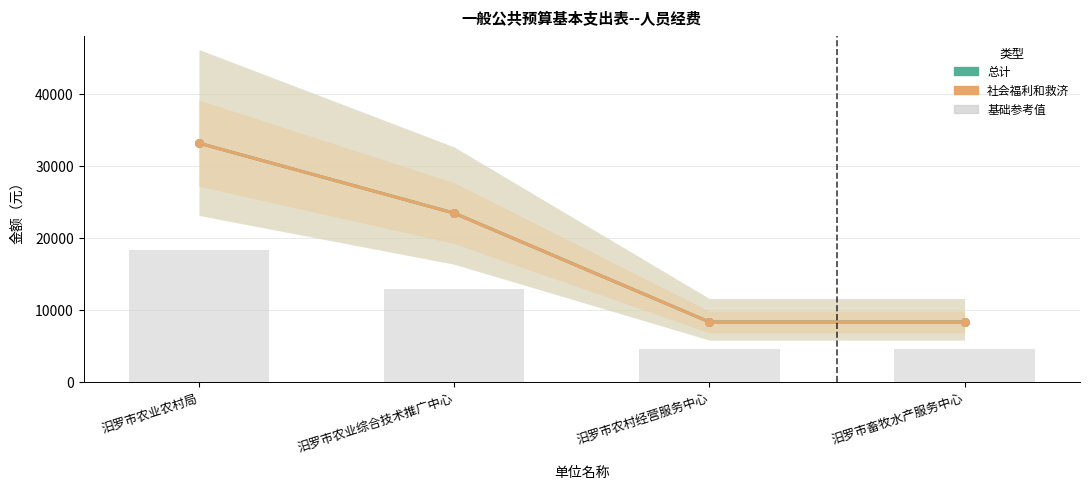

Which series contains the lowest Y value?

基础参考值